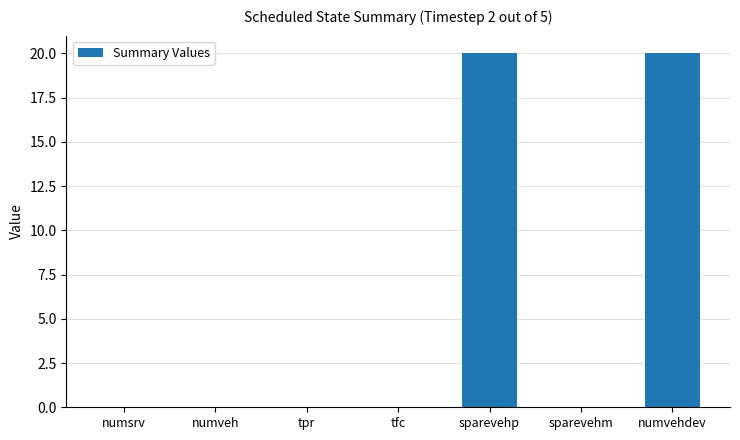

What is the greatest value displayed?

20